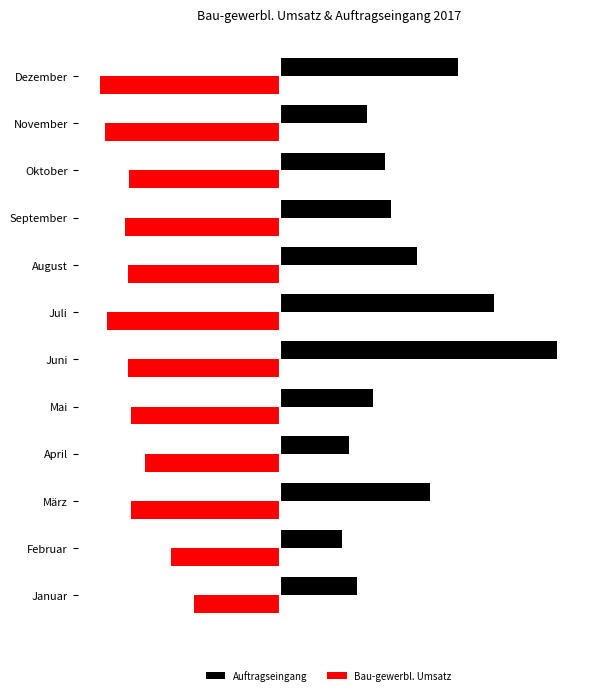

List the series in order of their peak value, lowest first.

Bau-gewerbl. Umsatz, Auftragseingang